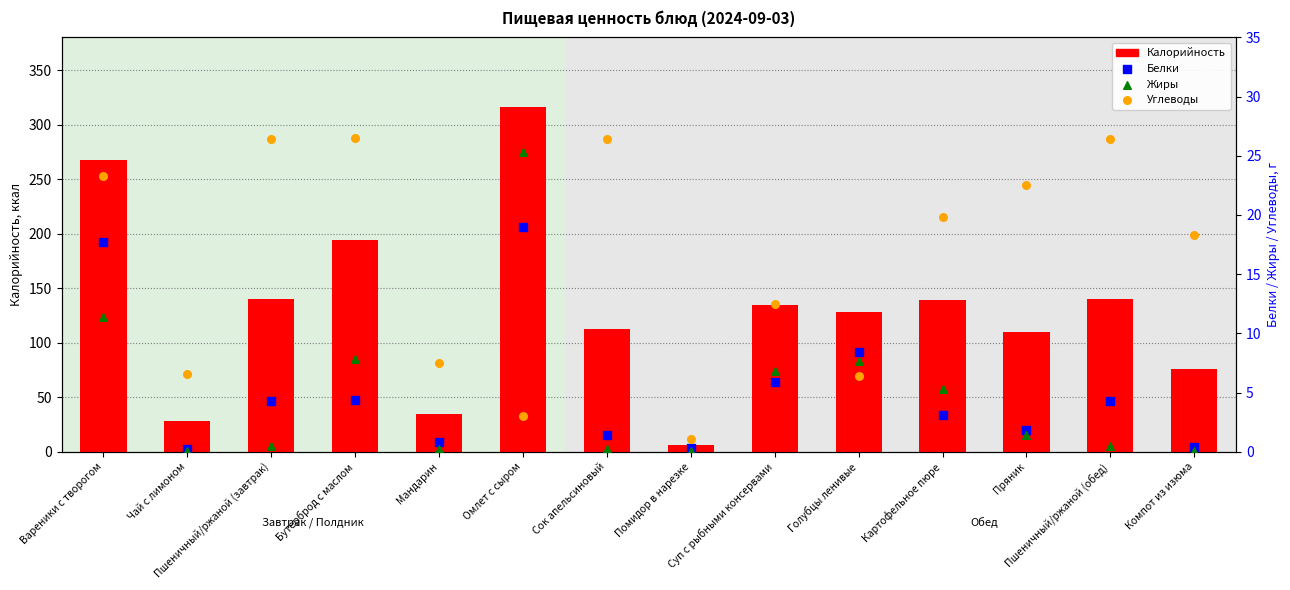

Which series has the largest total across all categories?

Калорийность